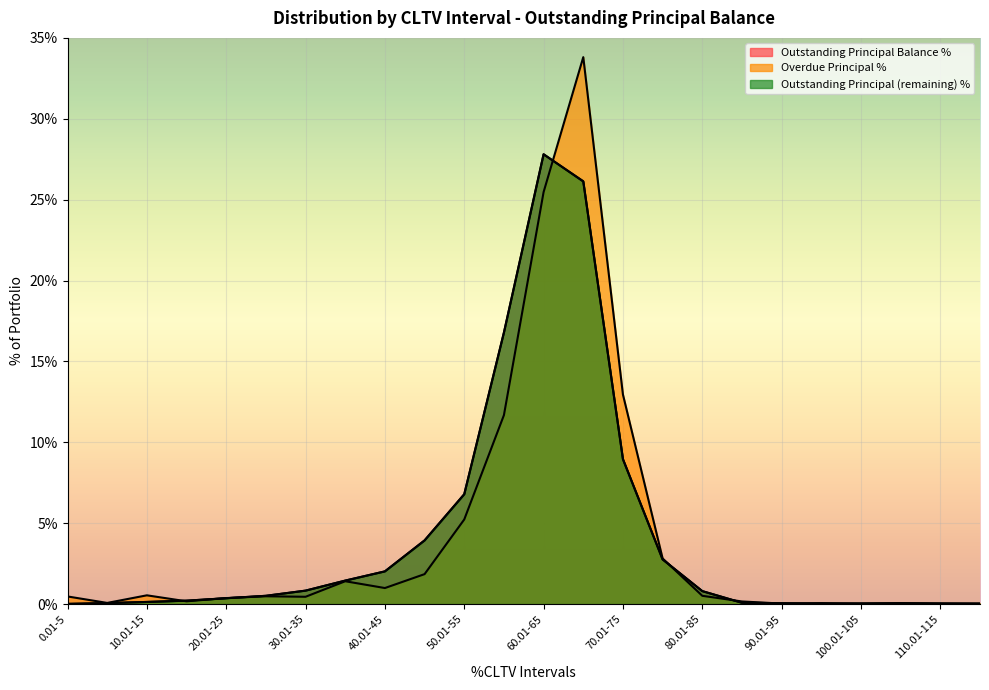

At which category does Overdue Principal % reach its first local valley?

5.01-10